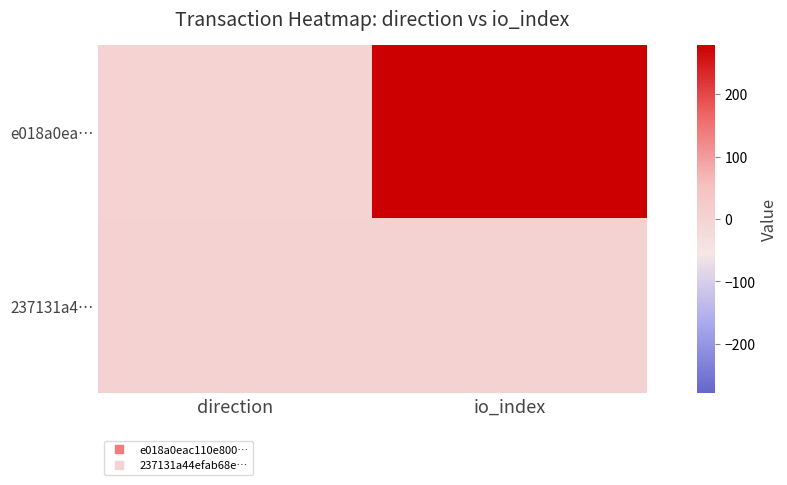

Which category has the lowest value across all series?

direction